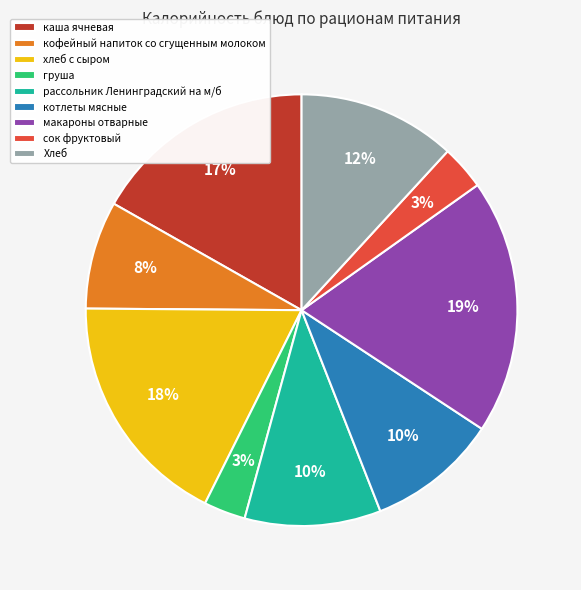

To the nearest percent, what portion does рассольник Ленинградский на м/б represent?

10%